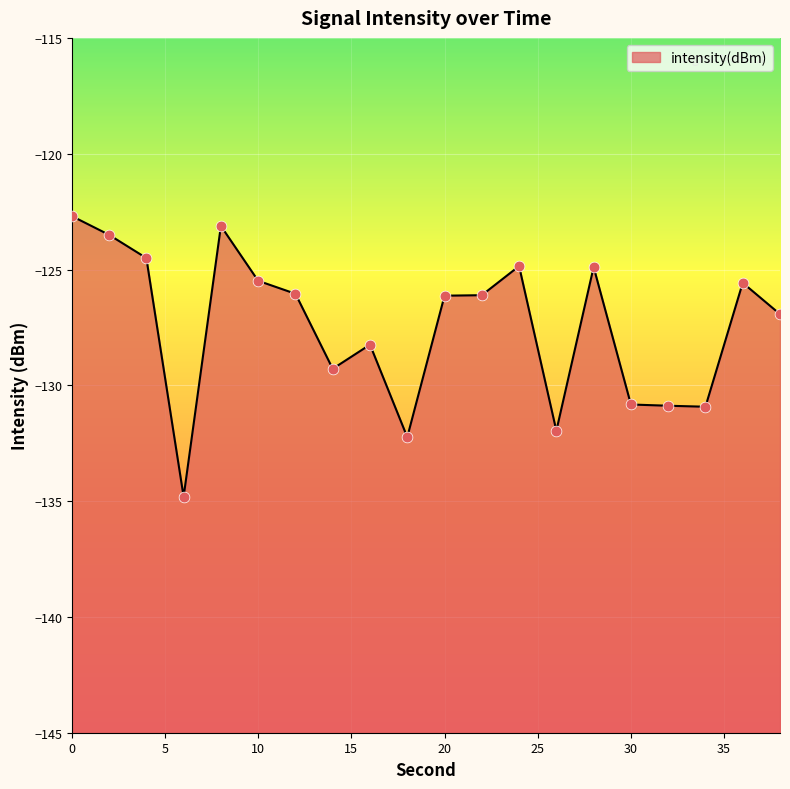

What is the change in value from 24 to 38?

-2.1